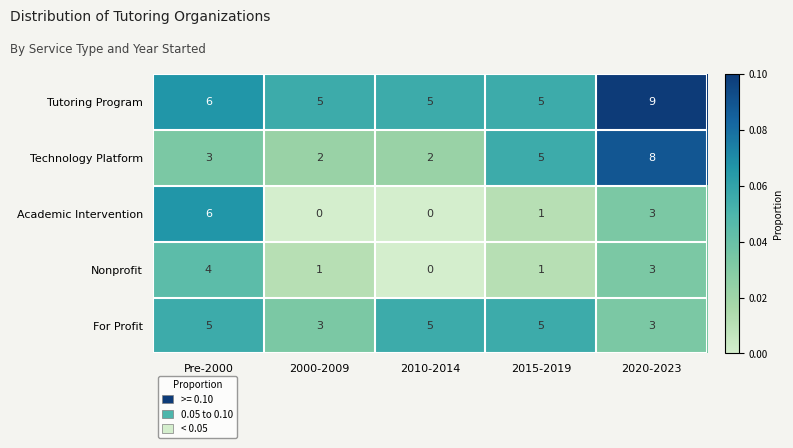

Reading left to right, transcribe all the data shown in this chart.

Tutoring Program: 6	5	5	5	9
Technology Platform: 3	2	2	5	8
Academic Intervention: 6	0	0	1	3
Nonprofit: 4	1	0	1	3
For Profit: 5	3	5	5	3